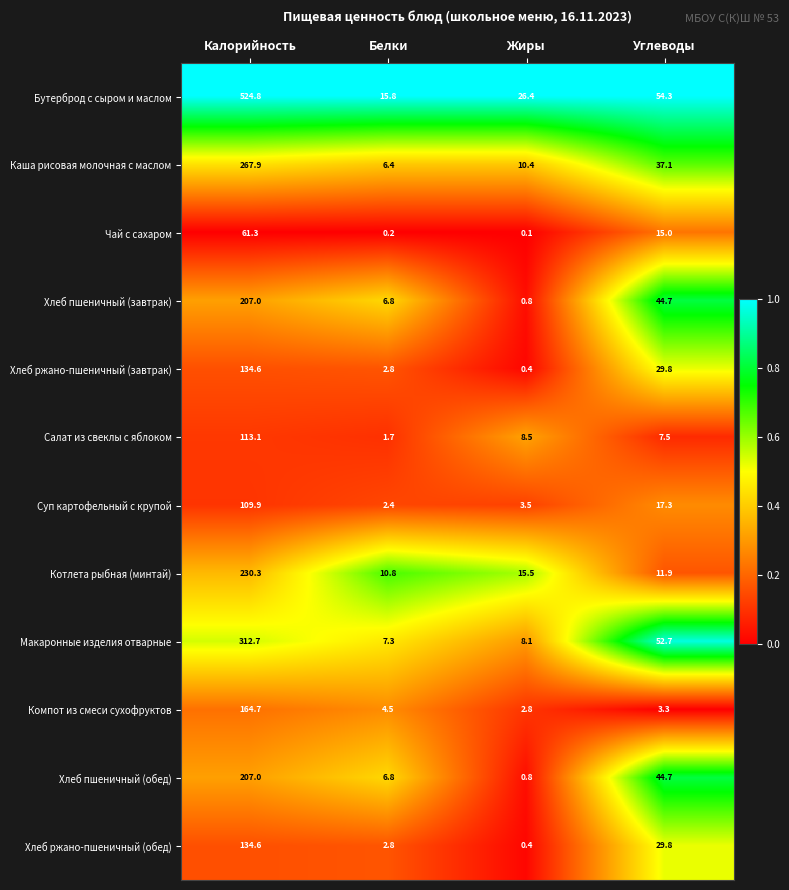

Rank the categories by Хлеб ржано-пшеничный (обед) value from highest to lowest.

Калорийность, Углеводы, Белки, Жиры